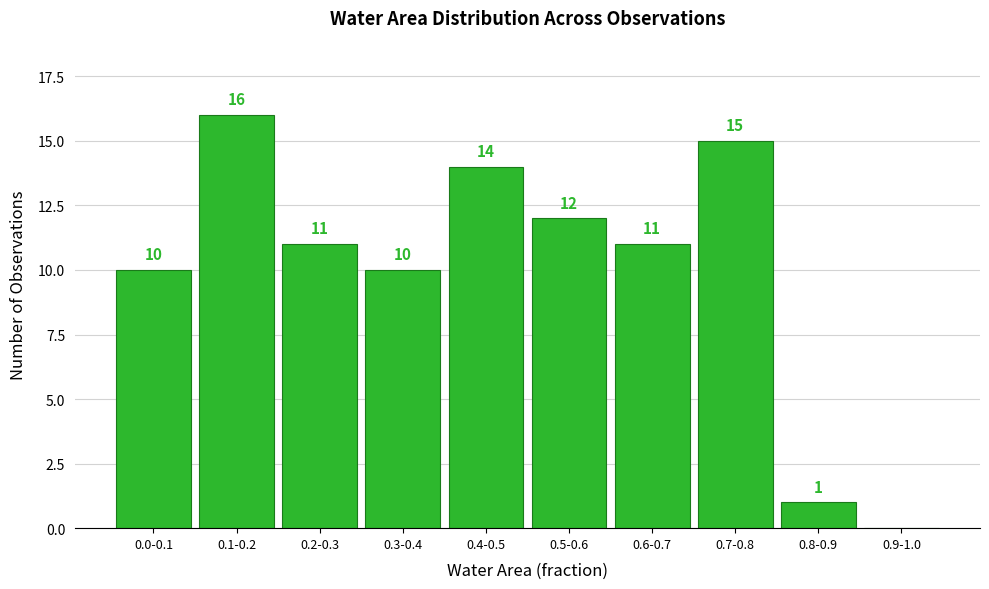

Reading right to left, extract all data points from this chart.

0.9-1.0=0	0.8-0.9=1	0.7-0.8=15	0.6-0.7=11	0.5-0.6=12	0.4-0.5=14	0.3-0.4=10	0.2-0.3=11	0.1-0.2=16	0.0-0.1=10